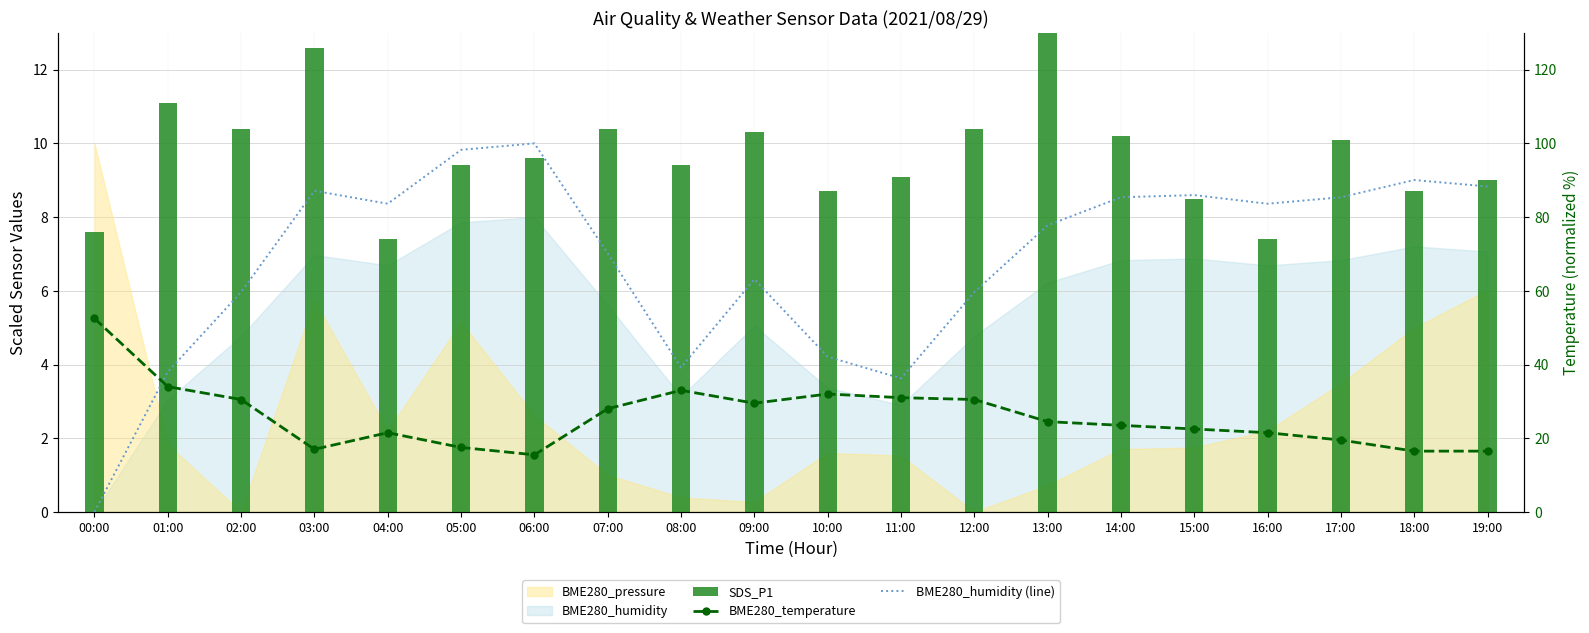

Rank the categories by SDS_P1 value from highest to lowest.

13:00, 03:00, 01:00, 02:00, 07:00, 12:00, 09:00, 14:00, 17:00, 06:00, 05:00, 08:00, 11:00, 19:00, 10:00, 18:00, 15:00, 00:00, 04:00, 16:00